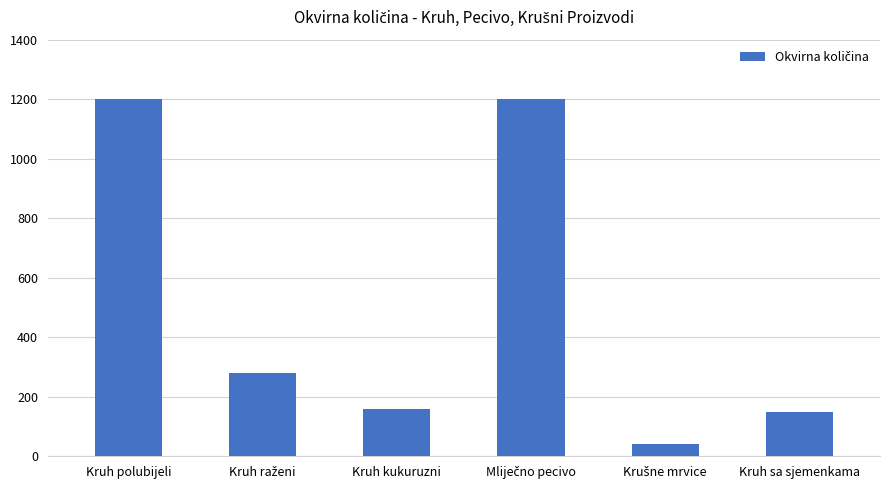

Which has a higher value, Kruh kukuruzni or Kruh polubijeli?

Kruh polubijeli